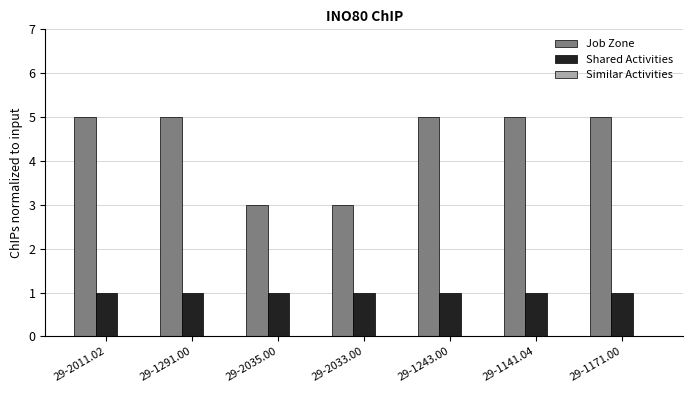

What is the sum of all Shared Activities values?

7